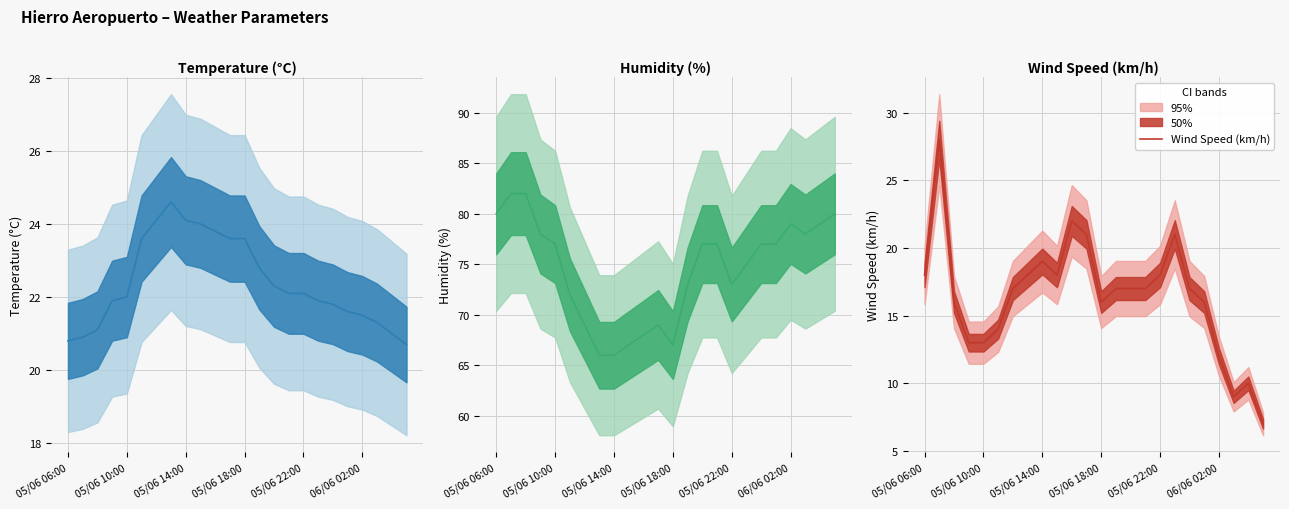

What is the difference between the second highest and second lowest values in the Wind Speed (km/h) series?

13